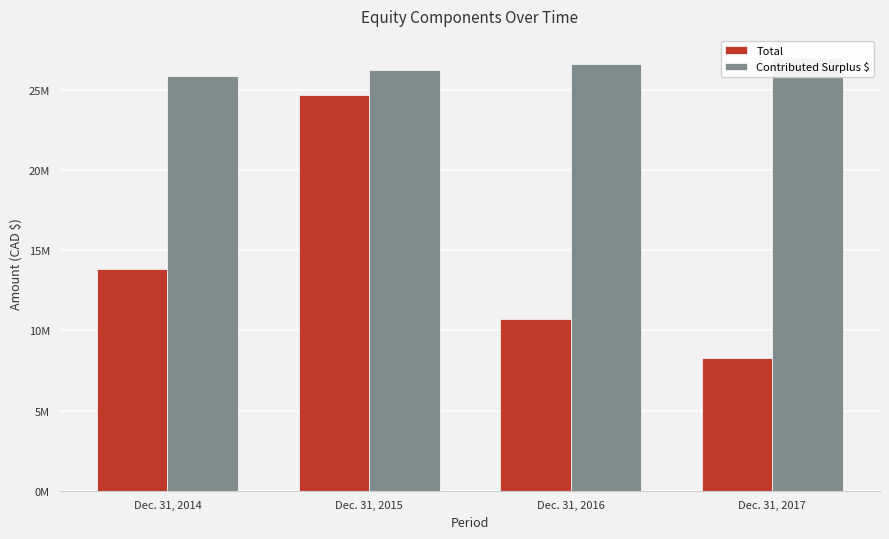

How many series are shown in this chart?

2